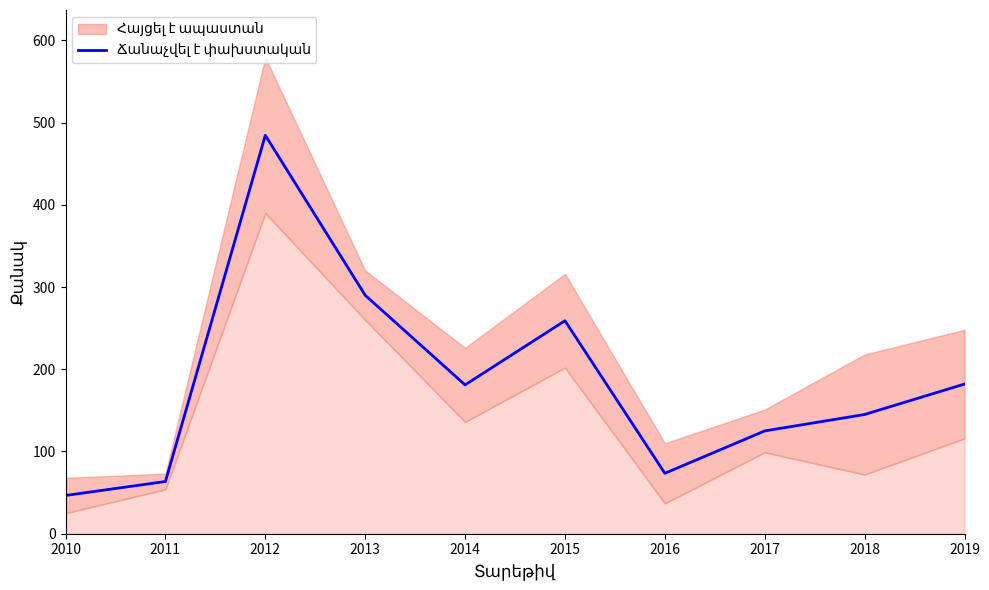

List the labels in order of value, smallest first.

2010, 2011, 2016, 2017, 2018, 2014, 2019, 2015, 2013, 2012